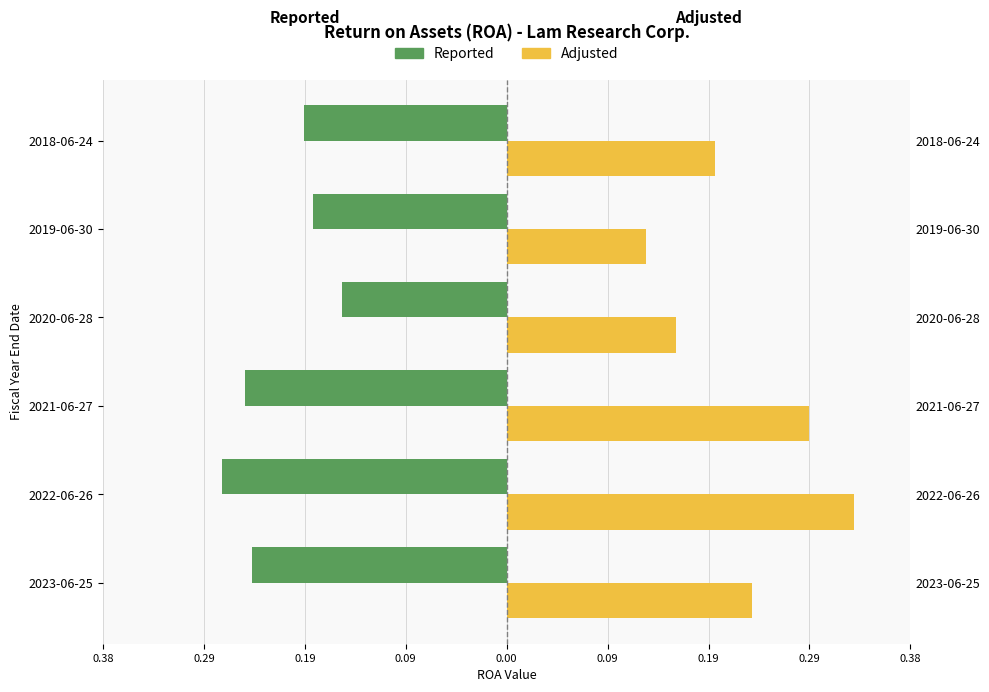

What is the total value across all series at 2019-06-30?

-0.1